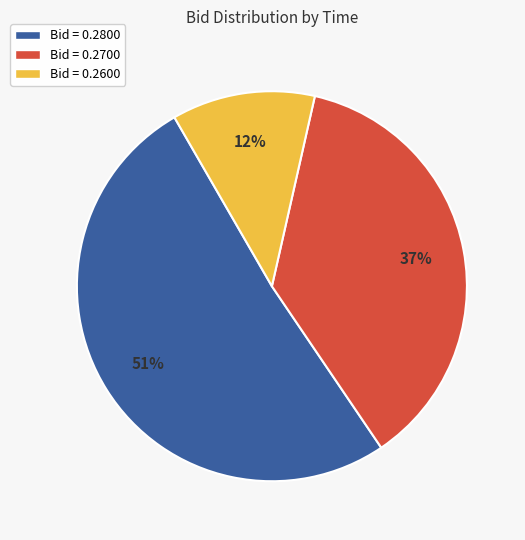

Is the sum of Bid = 0.2800 and Bid = 0.2700 greater than half?

Yes